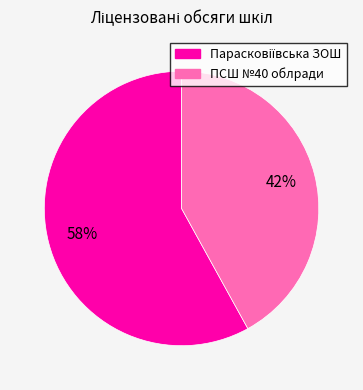

True or false: ПСШ №40 облради accounts for 54% of the total.

False